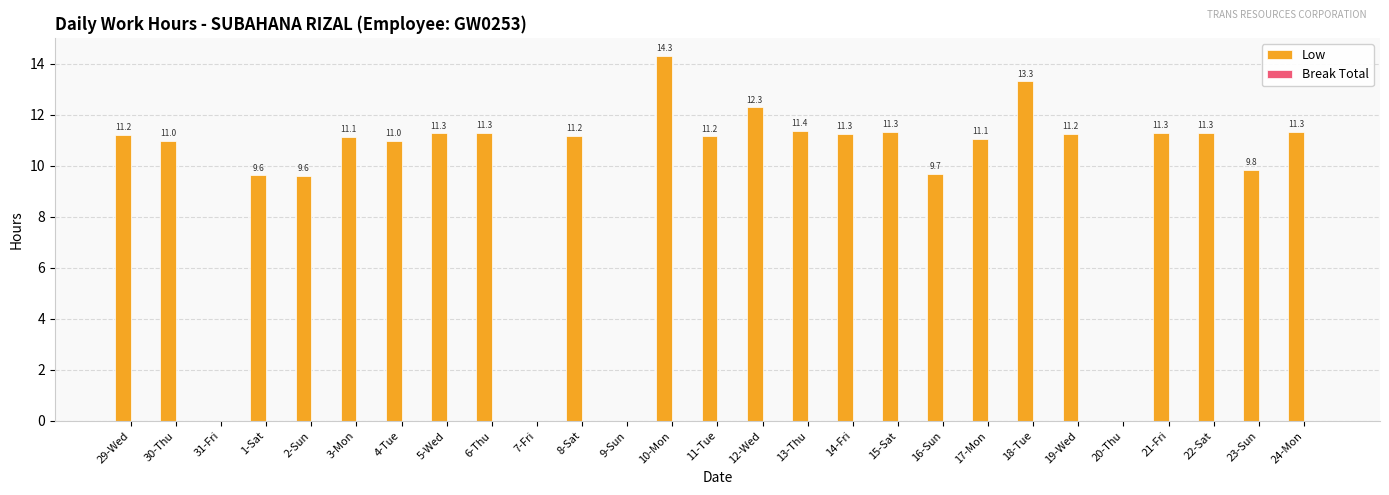

Is it true that the value at 18-Tue is 5.4?

False